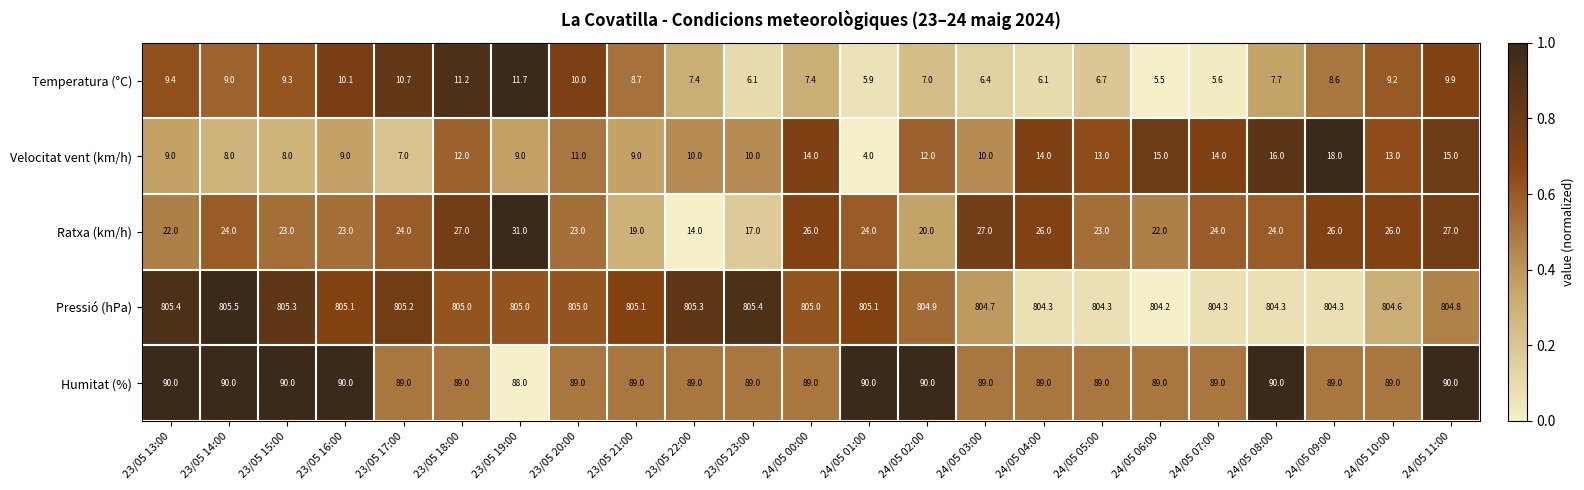

List the series in order of their peak value, lowest first.

Temperatura (°C), Velocitat vent (km/h), Ratxa (km/h), Humitat (%), Pressió (hPa)